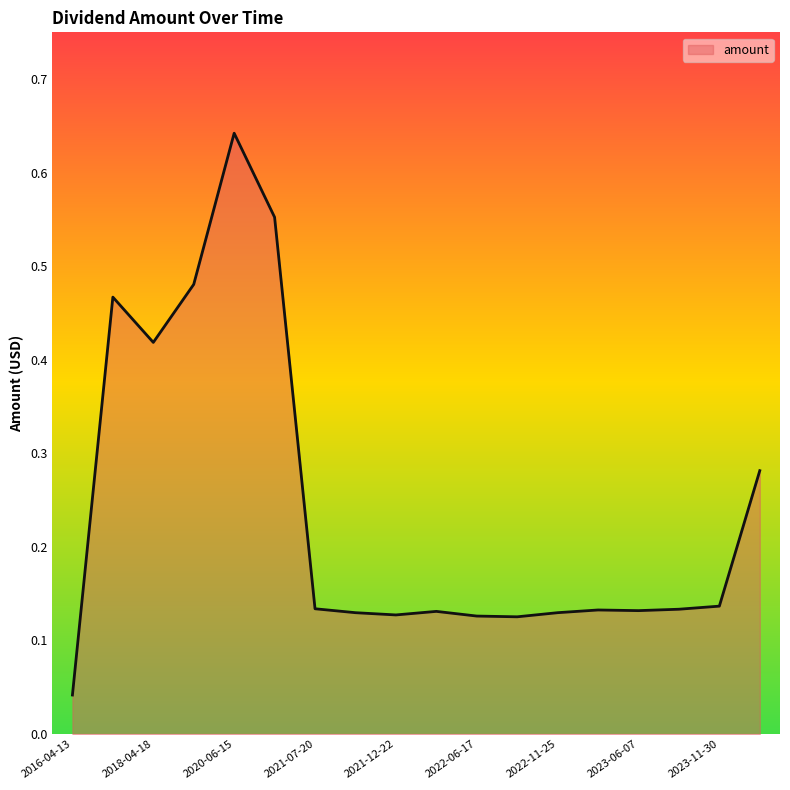

Reading left to right, extract all data points from this chart.

0.0	0.5	0.4	0.5	0.6	0.6	0.1	0.1	0.1	0.1	0.1	0.1	0.1	0.1	0.1	0.1	0.1	0.3